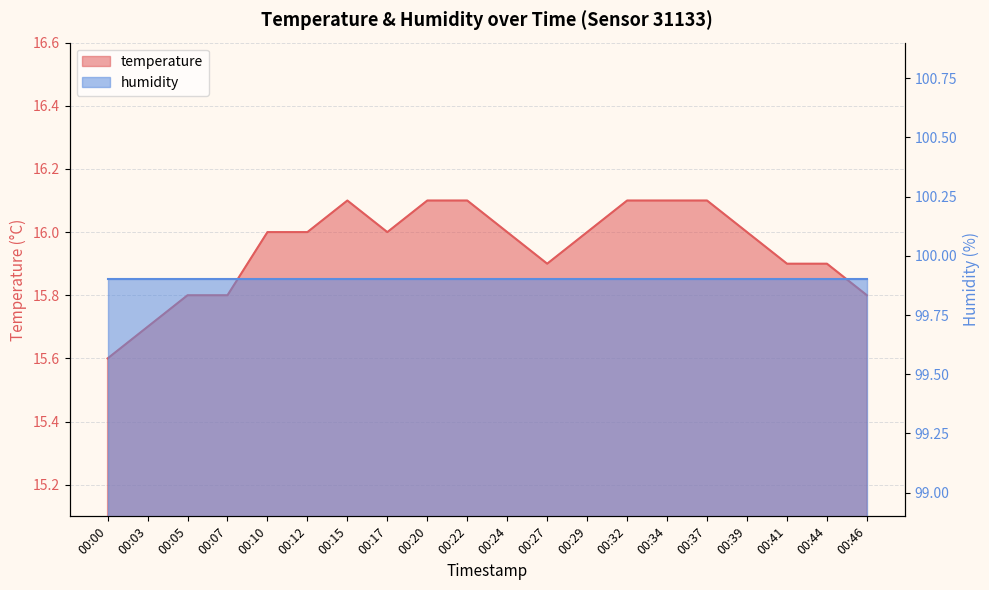

What is the change in value from 00:27 to 00:39?

+0.1